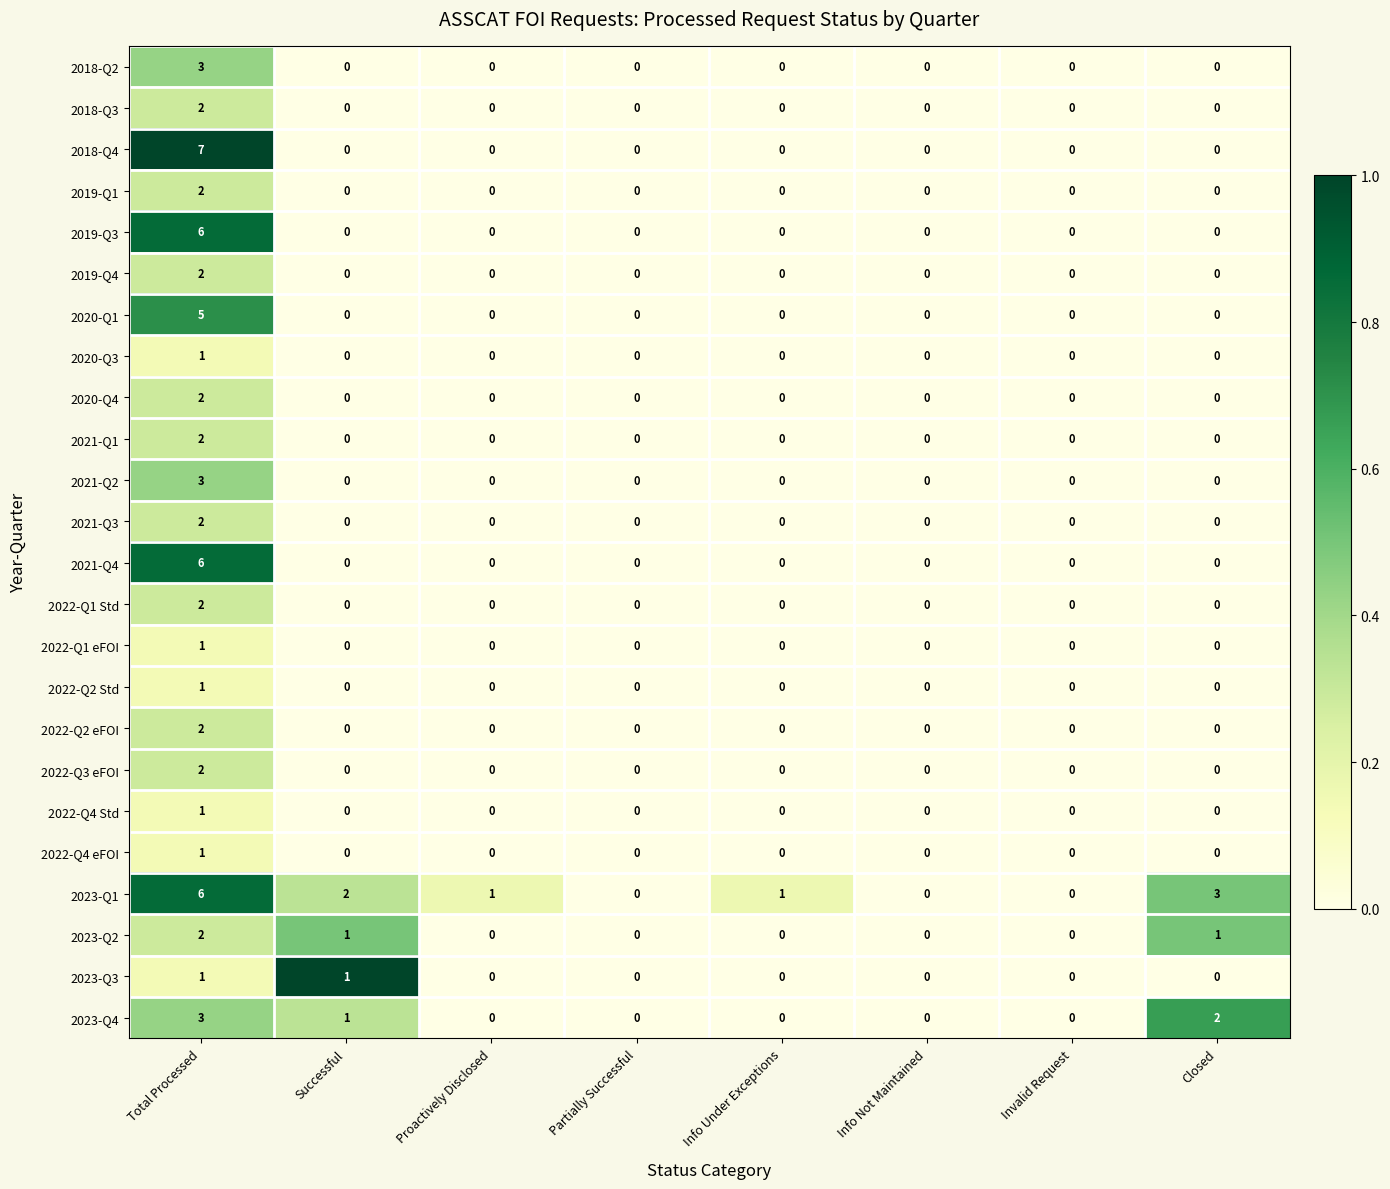

The 2023-Q1 series shows -3 at Invalid Request. True or false?

False